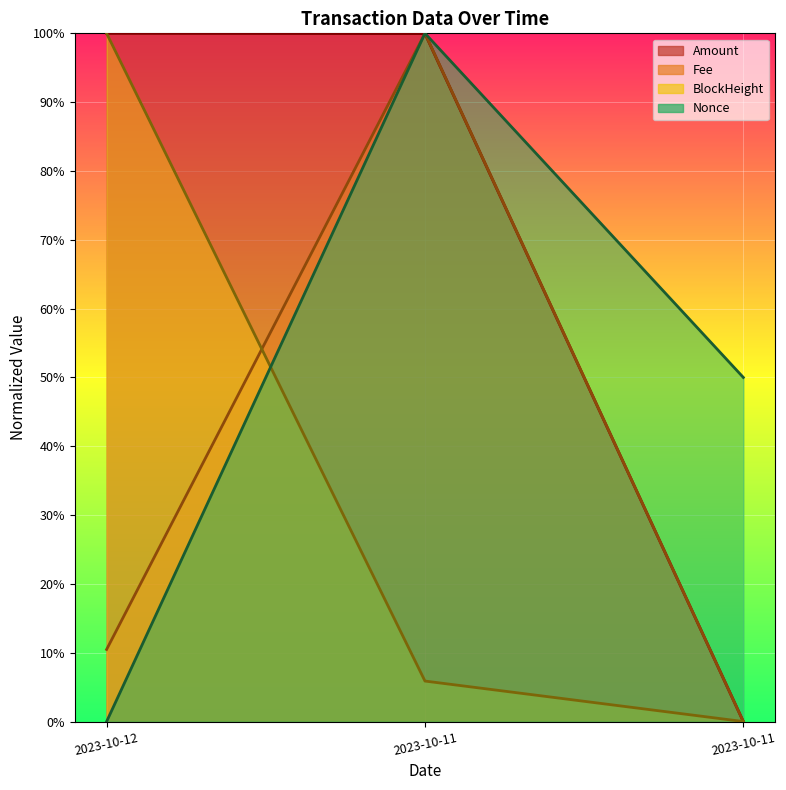

At which label is Fee closest to 50?

2023-10-12